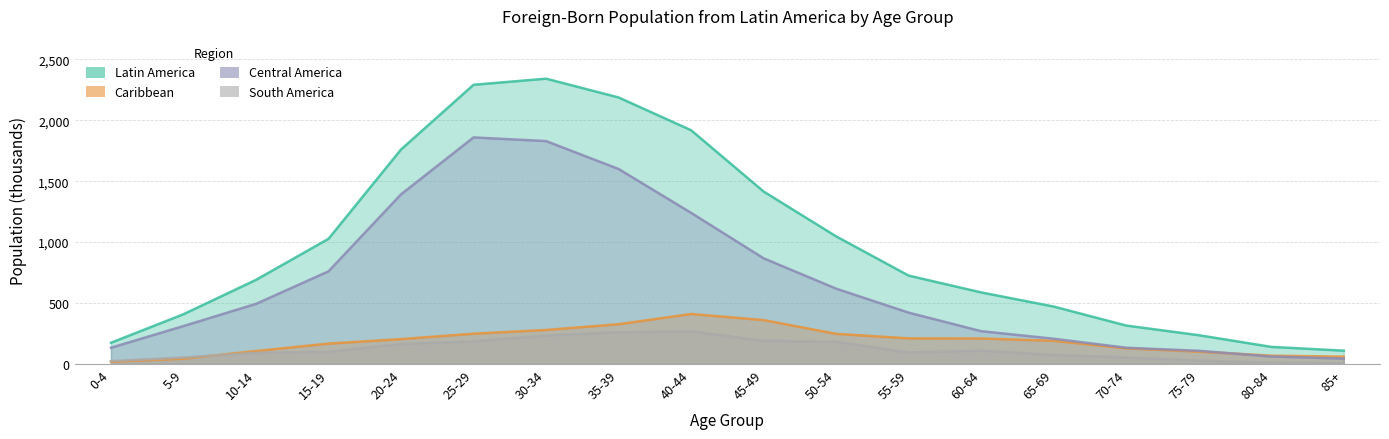

What is the spread (max minus min) of values at 30-34?

2108